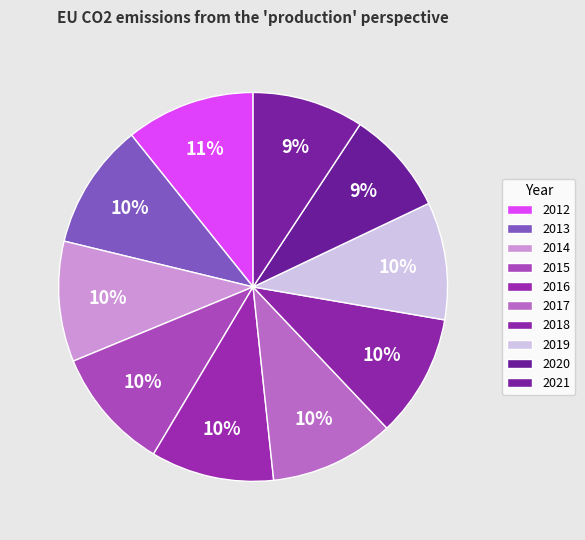

What is the smallest slice in the pie chart?

2020